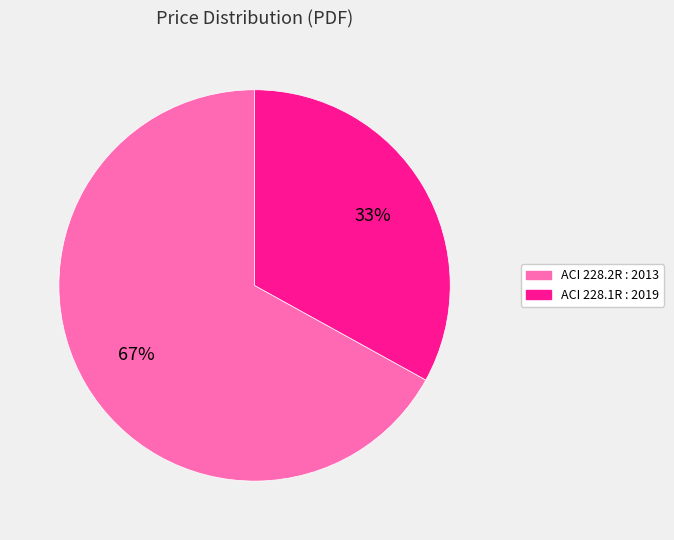

Approximately how many times larger is the value at ACI 228.1R : 2019 compared to ACI 228.2R : 2013?

0.5